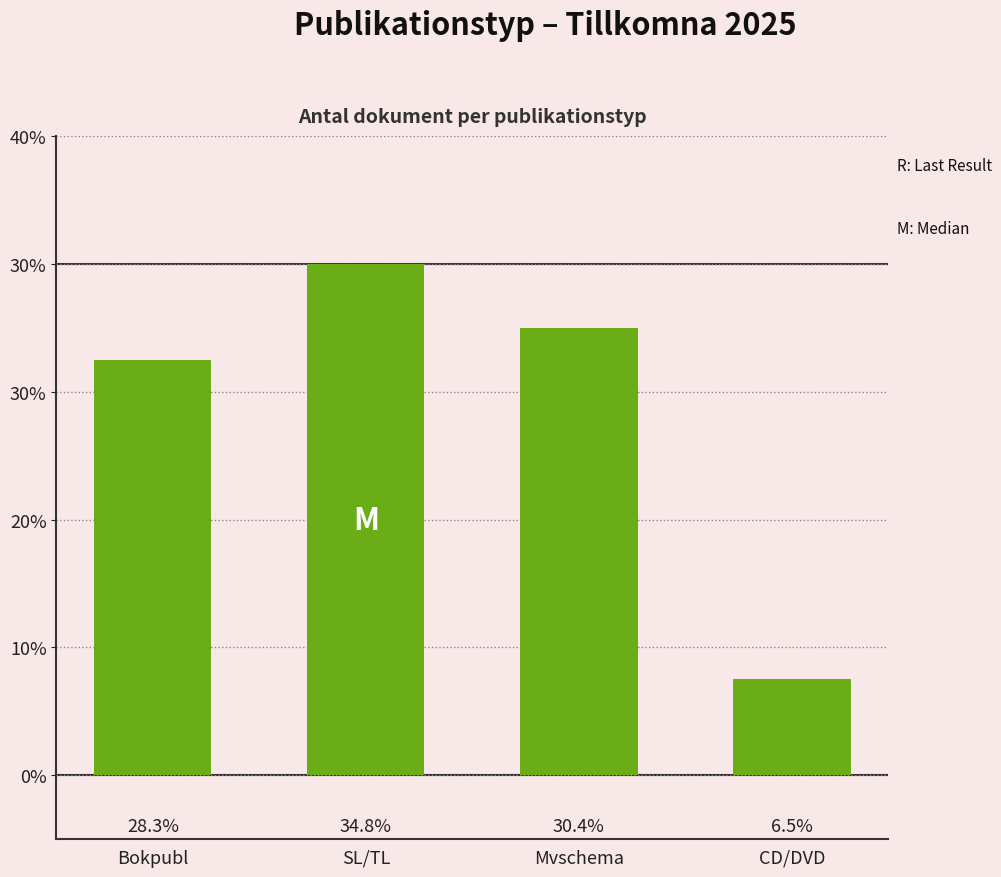

Rank the categories by value from lowest to highest.

CD/DVD, Bokpubl, Mvschema, SL/TL